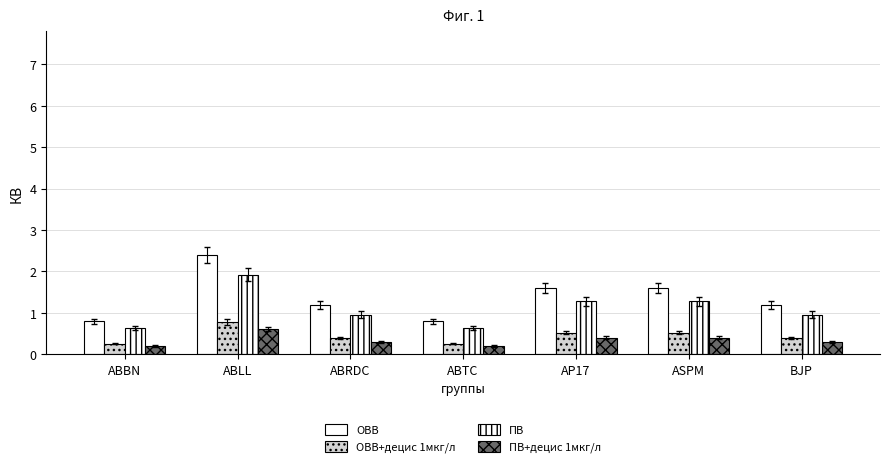

What is the average value of the OBB+децис 1мкг/л series?

0.4